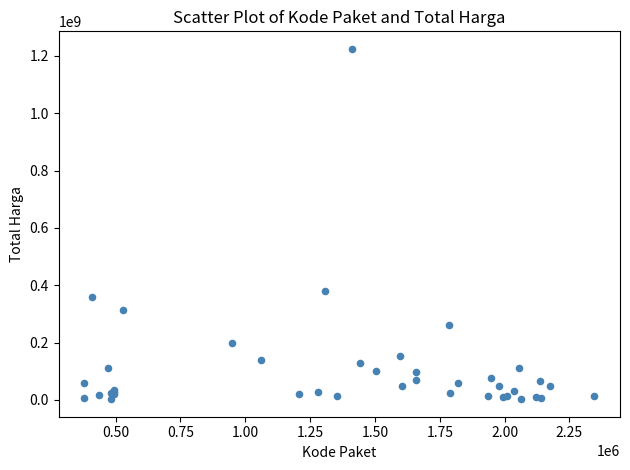

What Y value in the scatter plot is closest to 613538875?

379075000